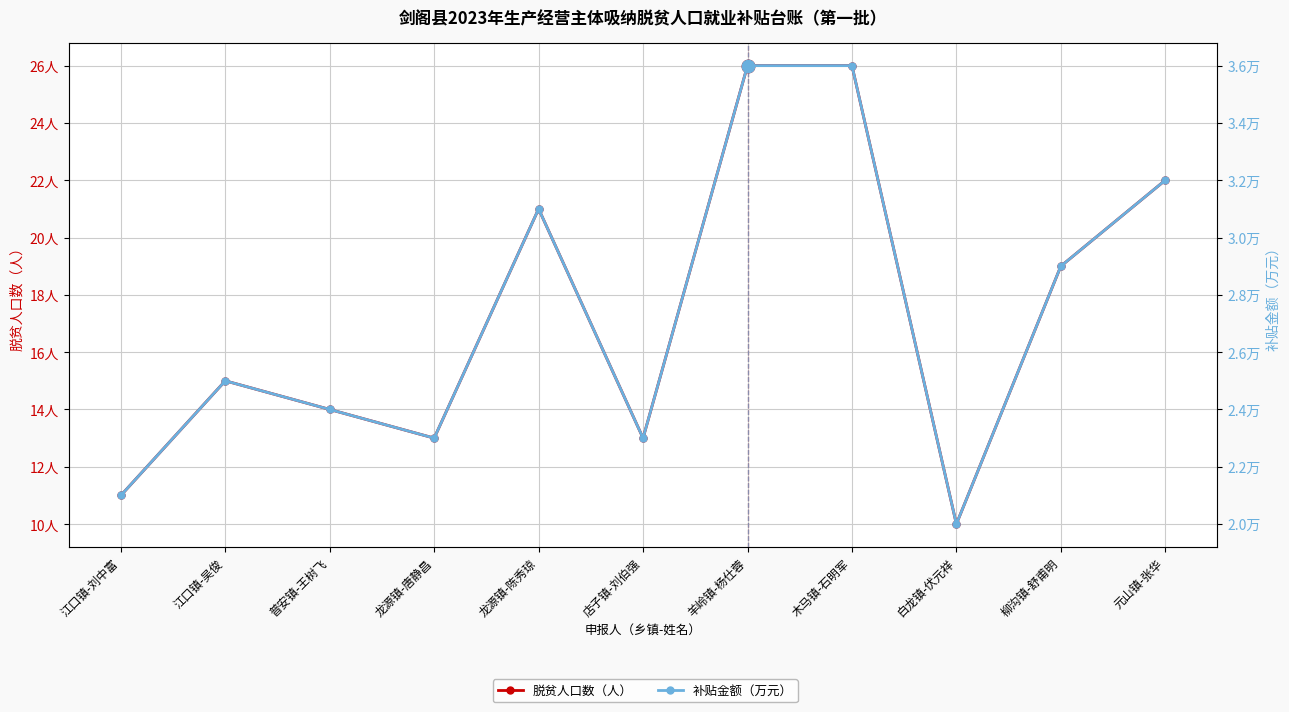

True or false: 补贴金额（万元） and 脱贫人口数（人） intersect in this chart.

False